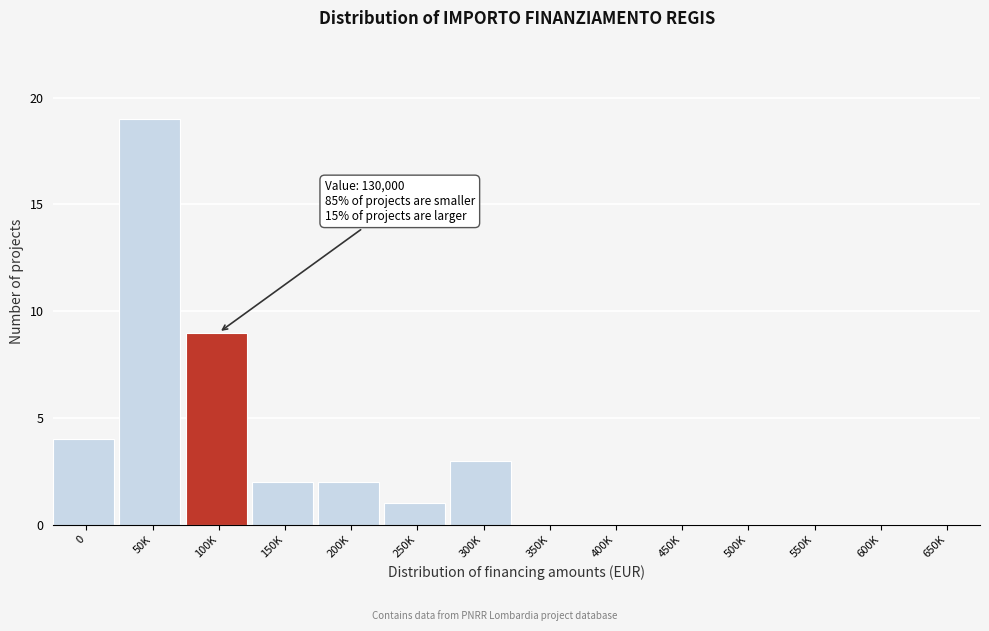

Reading left to right, what are all the values shown in this chart?

0=4	50K=19	100K=9	150K=2	200K=2	250K=1	300K=3	350K=0	400K=0	450K=0	500K=0	550K=0	600K=0	650K=0